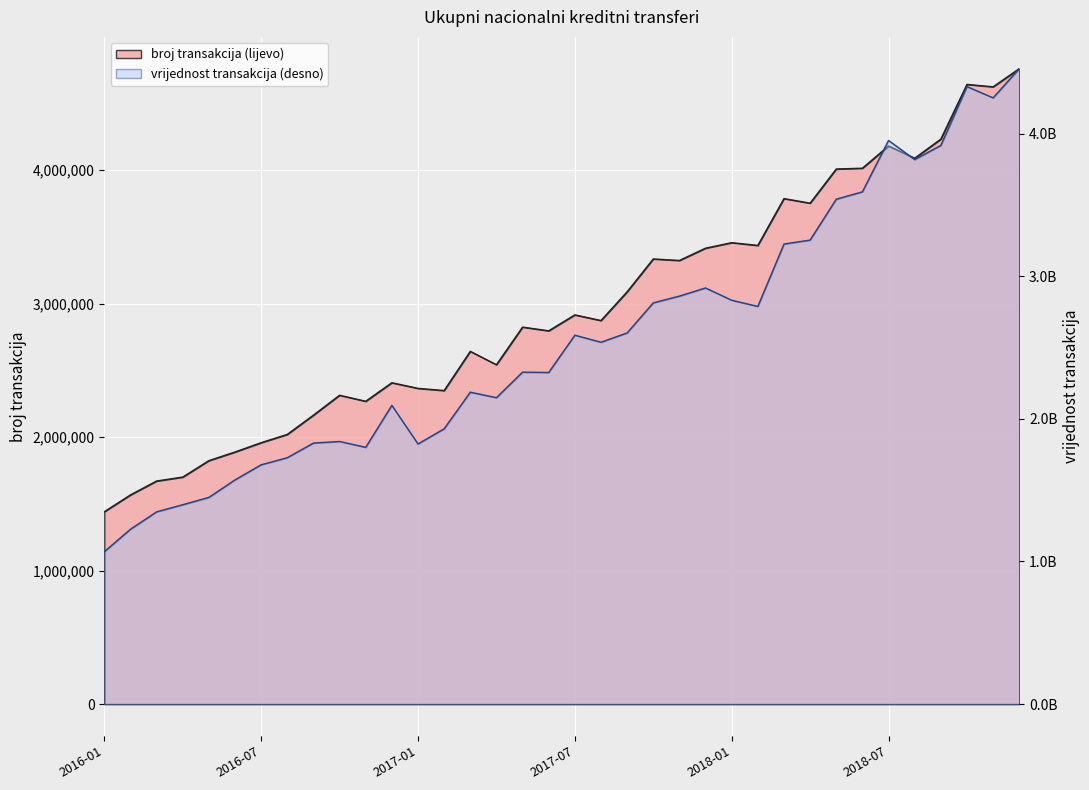

Where is the first local minimum for broj transakcija?

2016-11